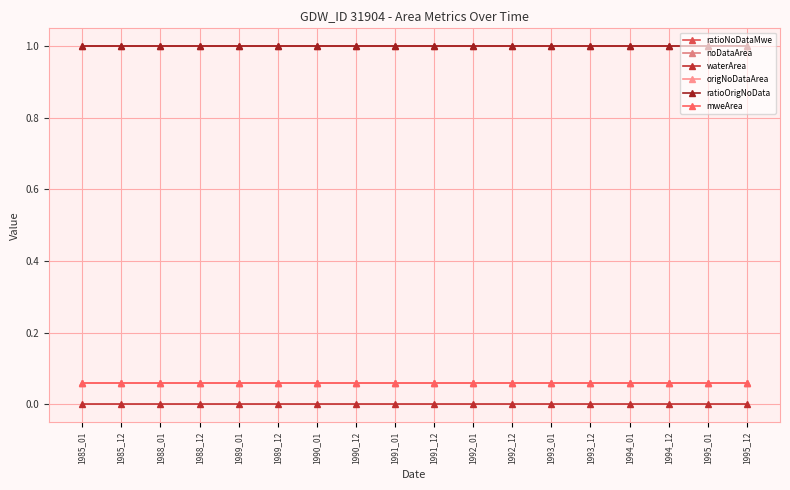

True or false: ratioNoDataMwe has more than 2 interior local peaks.

False